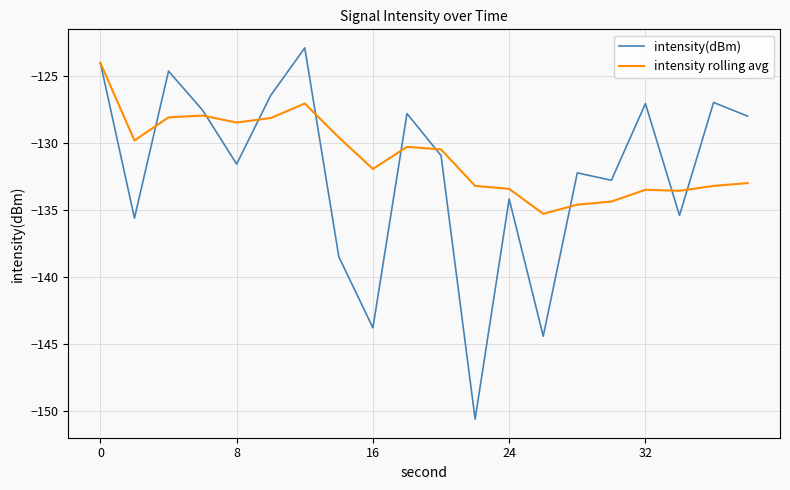

Which series has the largest range (max minus min)?

intensity(dBm)